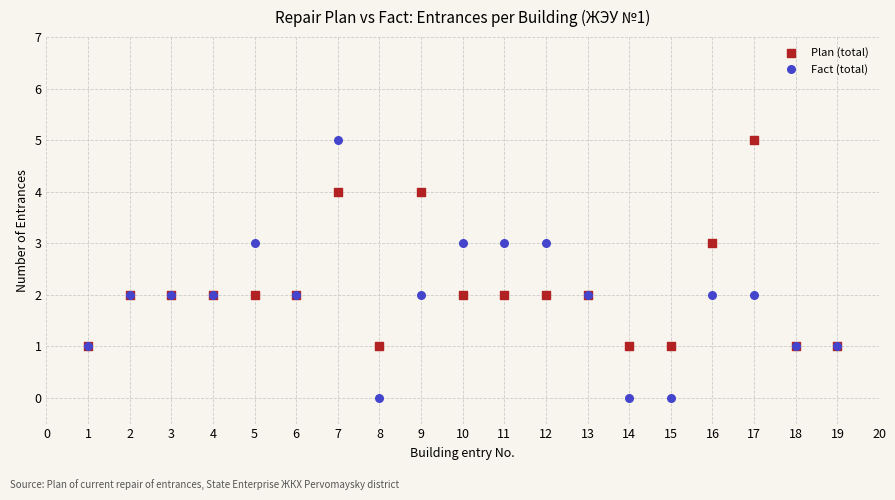

Which series reaches the minimum Y coordinate?

Fact (total)